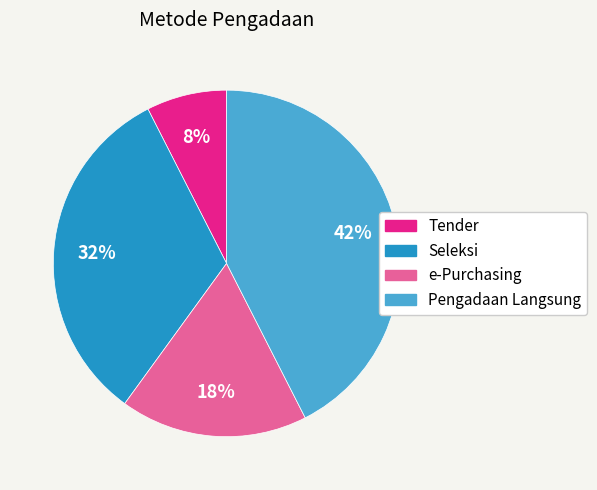

Rank the categories by value from highest to lowest.

Pengadaan Langsung, Seleksi, e-Purchasing, Tender